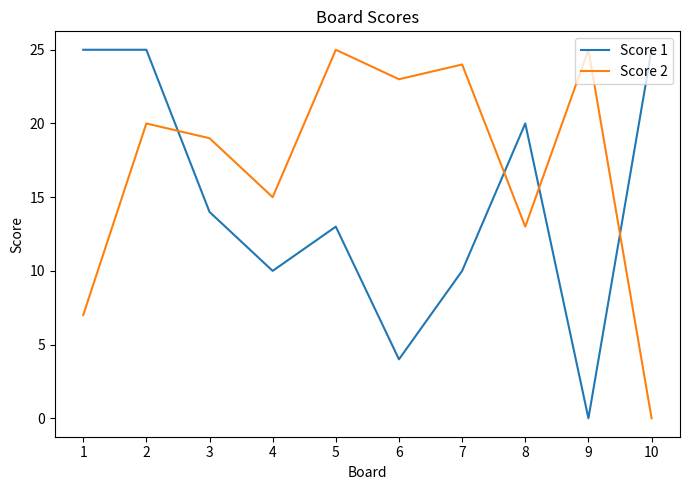

True or false: Score 1 and Score 2 cross at least once.

True